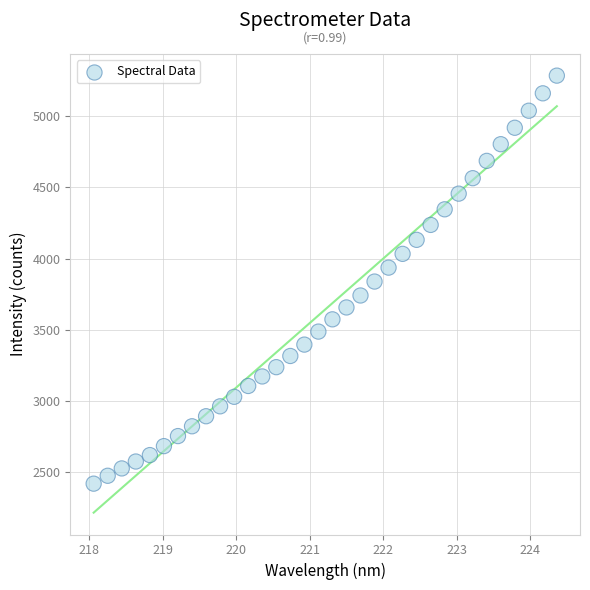

What is the range of Y values (max minus min)?

2863.8